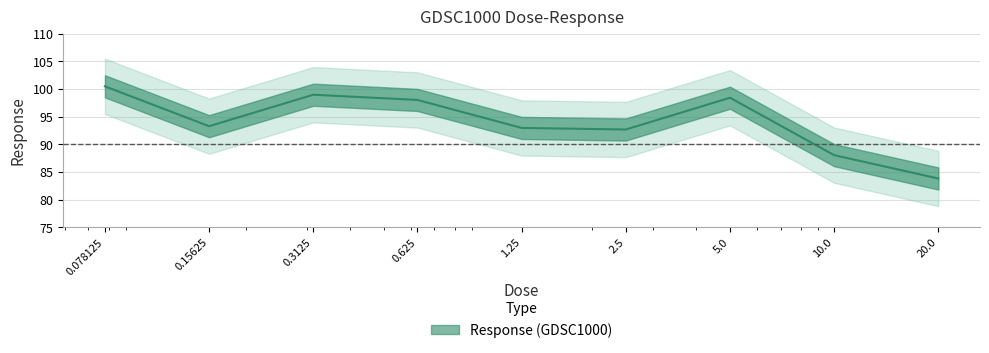

What is the value of the 2nd point from the left?

93.3